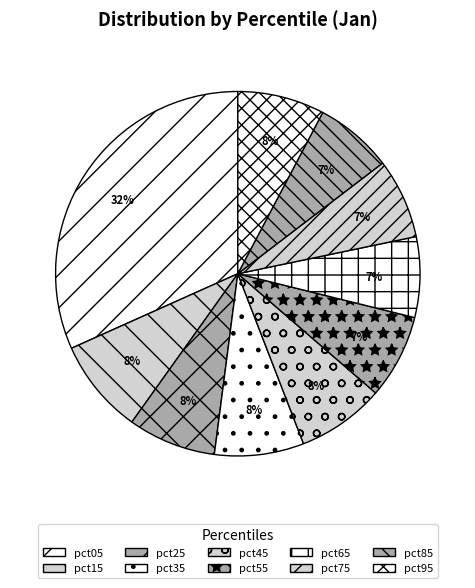

Is it true that pct45 is 8% of the pie?

True